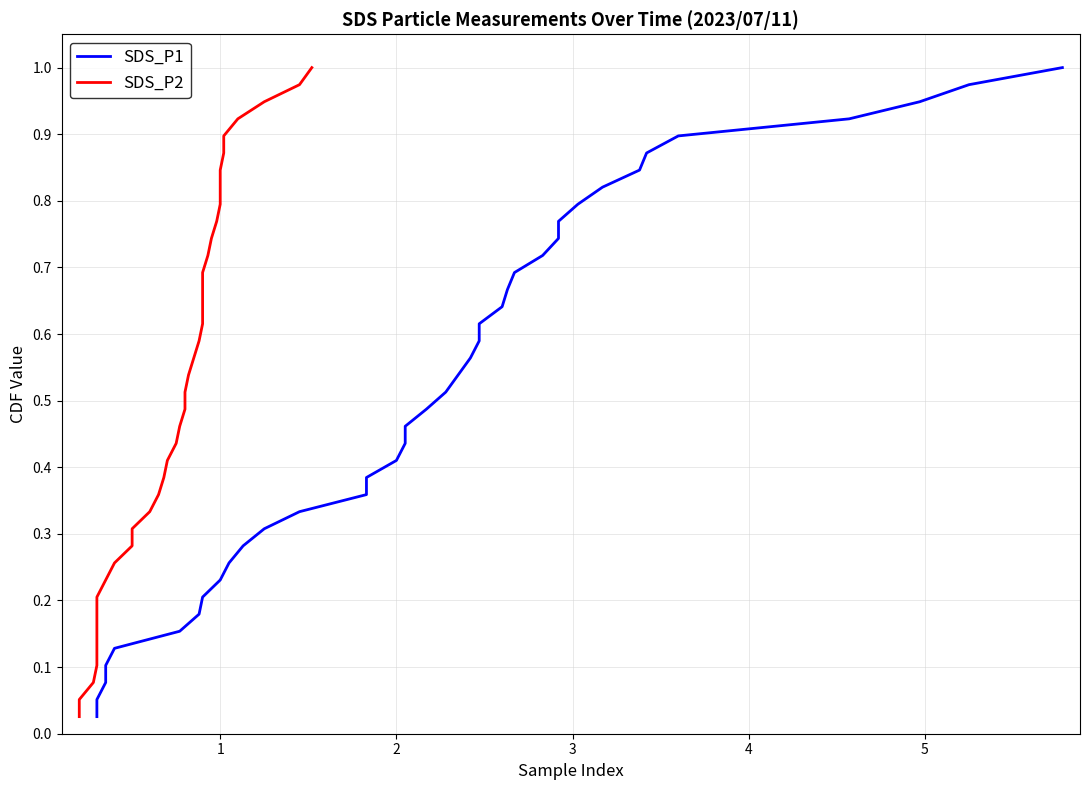

How many lines are shown in the chart?

2